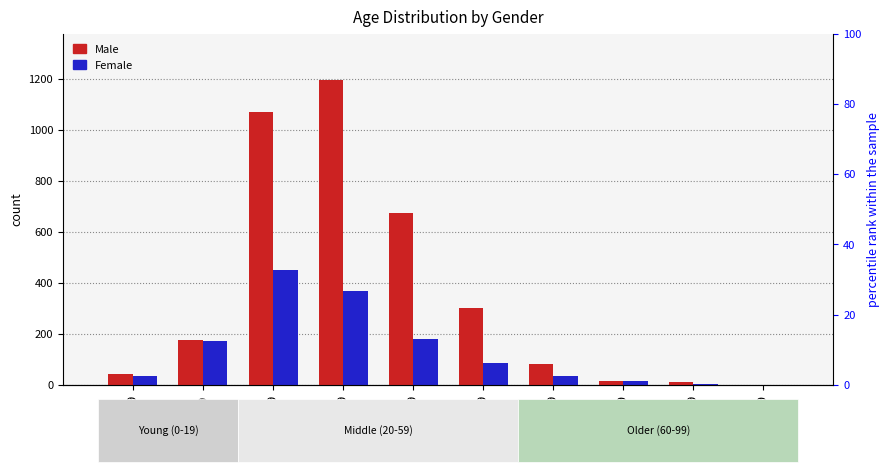

What is the difference between the maximum and minimum values in the Female series?

449